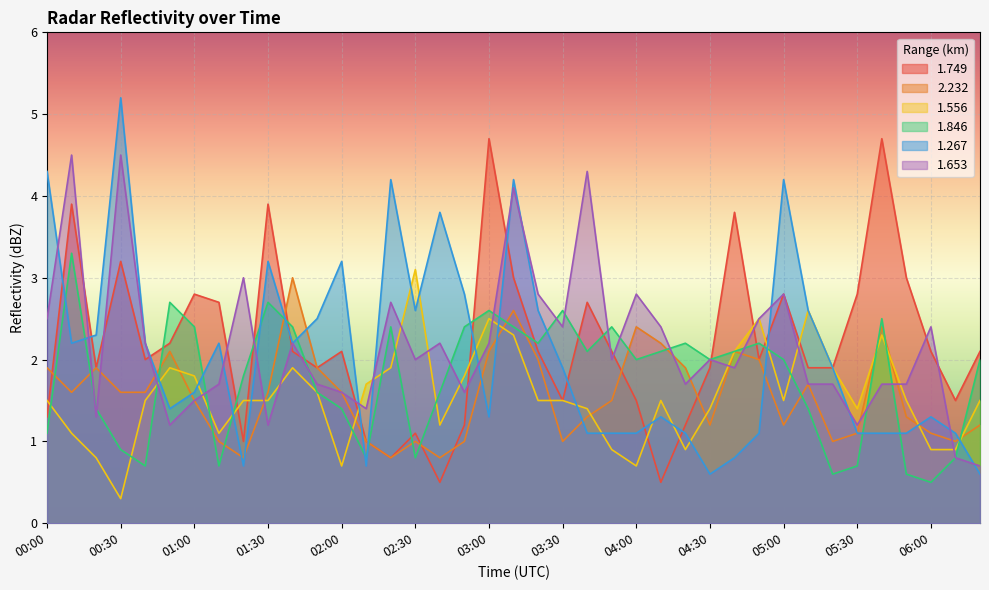

At 04:00, list the series in order from largest to smallest.

1.653, 2.232, 1.846, 1.749, 1.267, 1.556